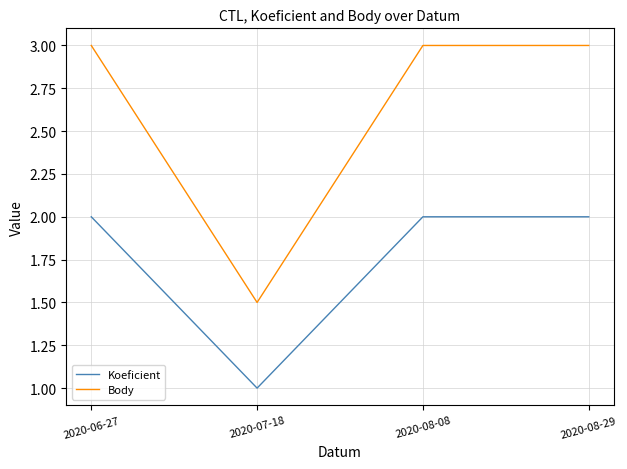

How many series are shown in this chart?

2